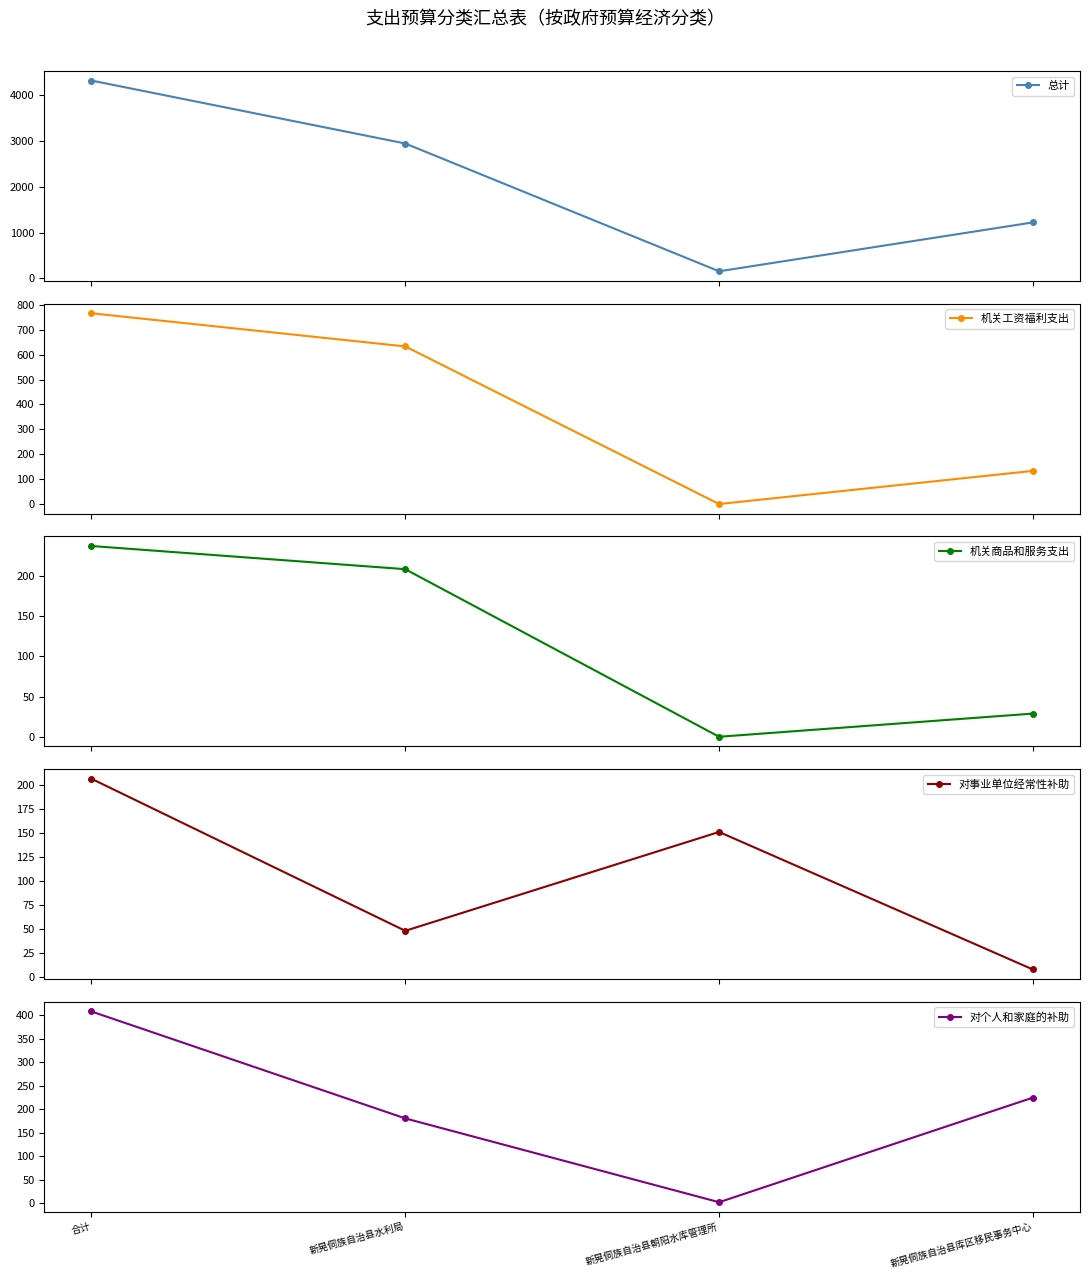

List the series in order of their peak value, highest first.

总计, 机关工资福利支出, 对个人和家庭的补助, 机关商品和服务支出, 对事业单位经常性补助